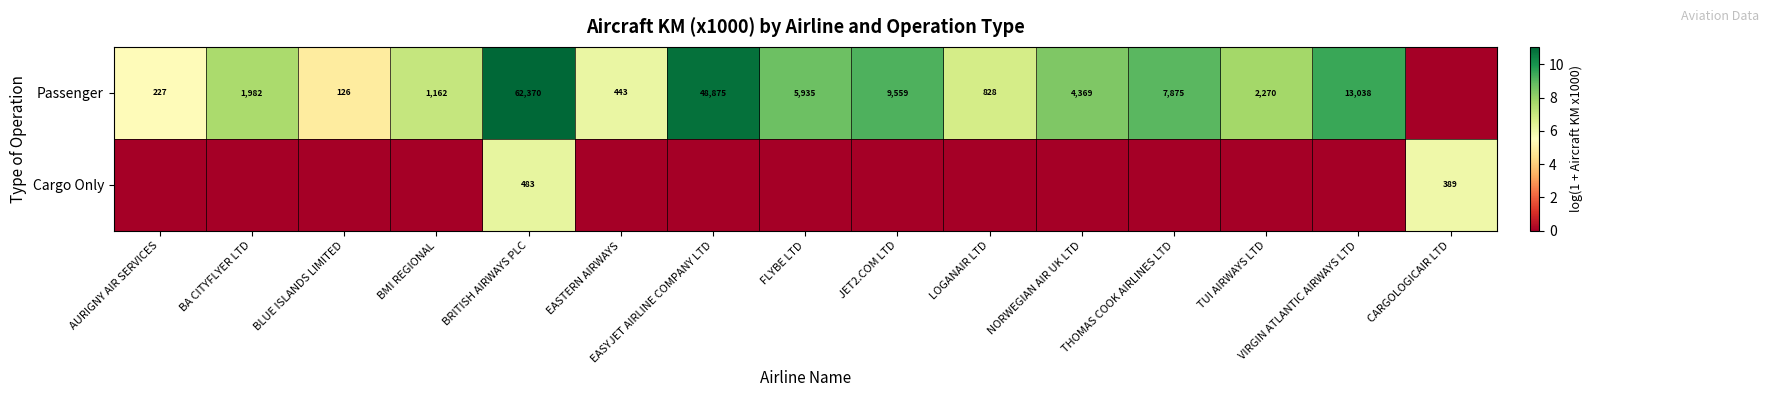

What is the sum of the Passenger values at JET2.COM LTD and EASTERN AIRWAYS?

10002